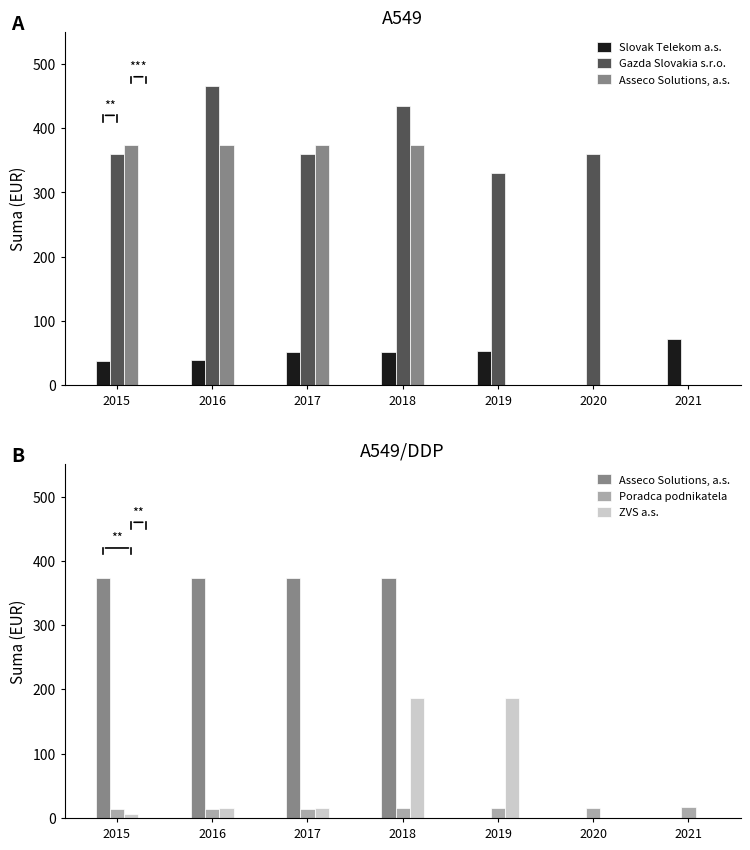

Are the bars grouped side by side (vs. stacked)?

Yes